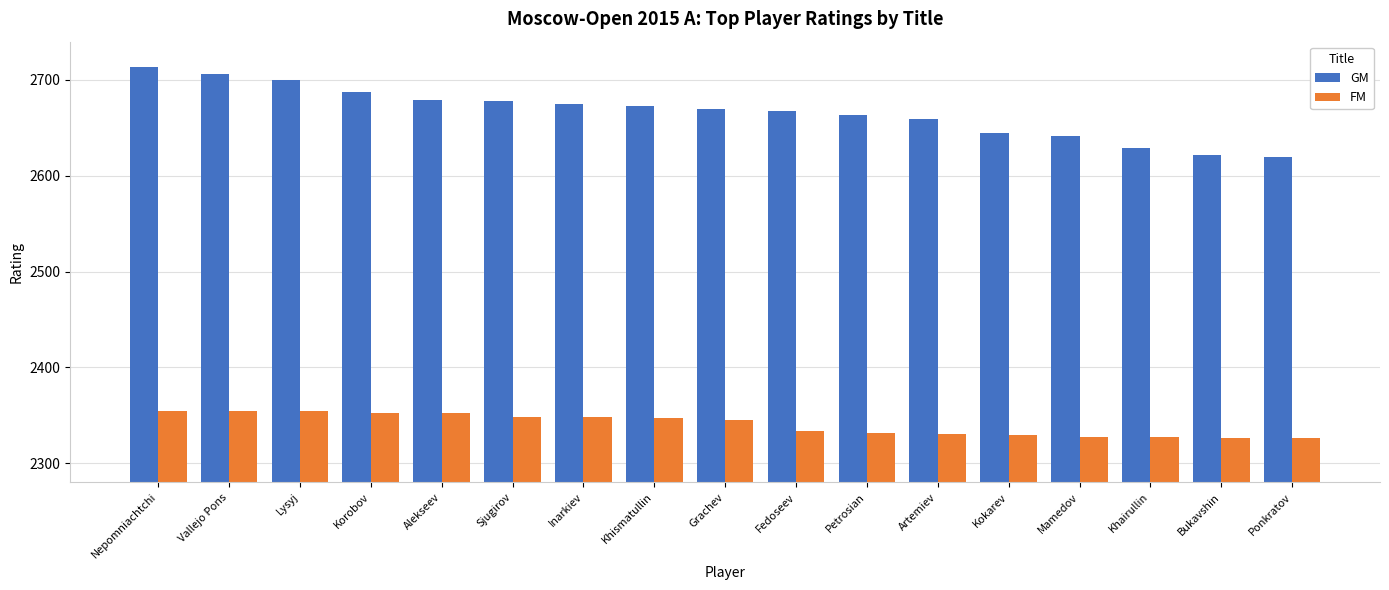

How many values in the GM series are below 2670?

8